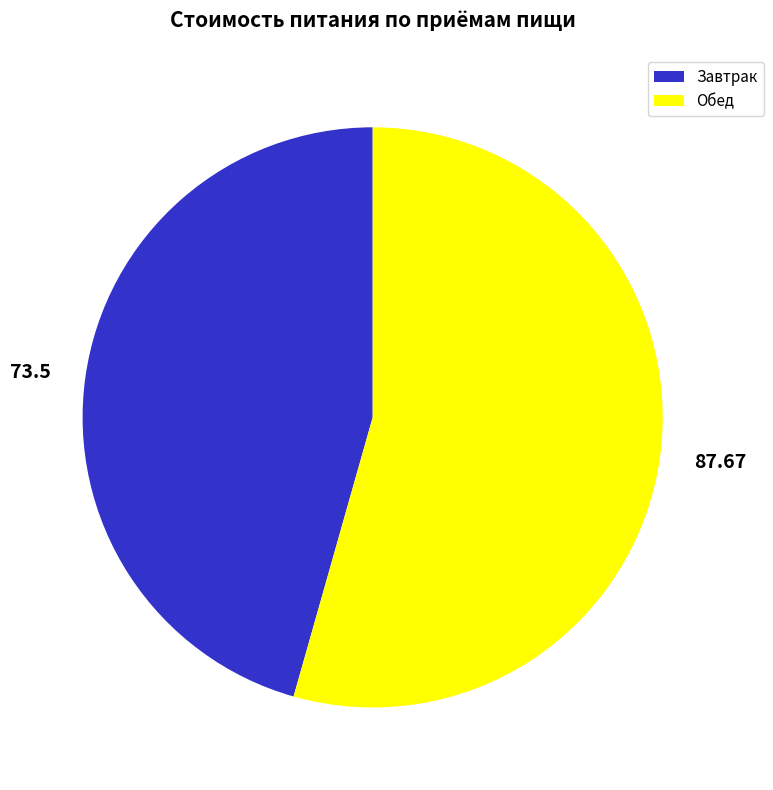

Which category accounts for the majority?

Обед